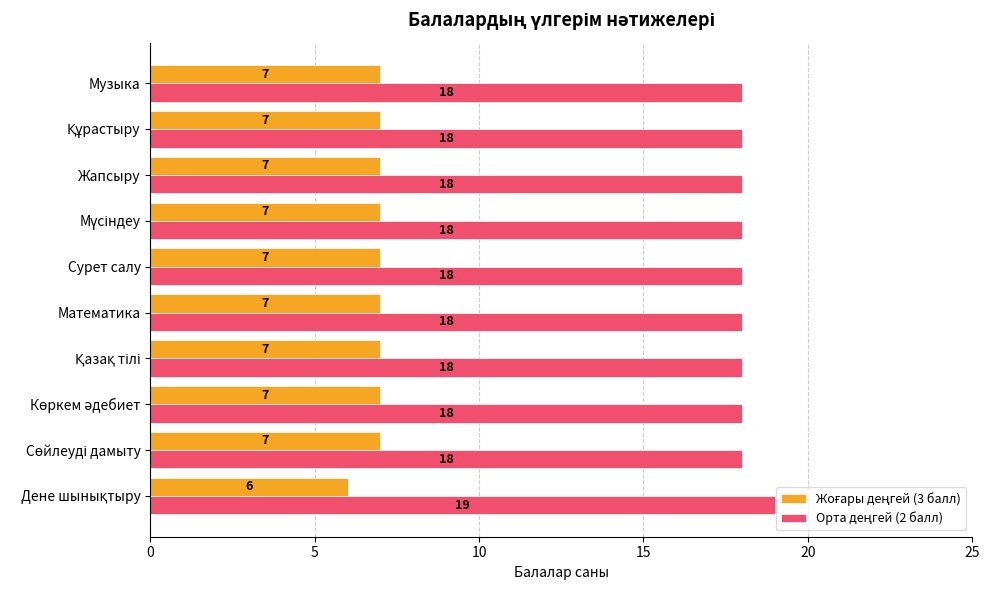

What is the maximum value shown in the chart?

19